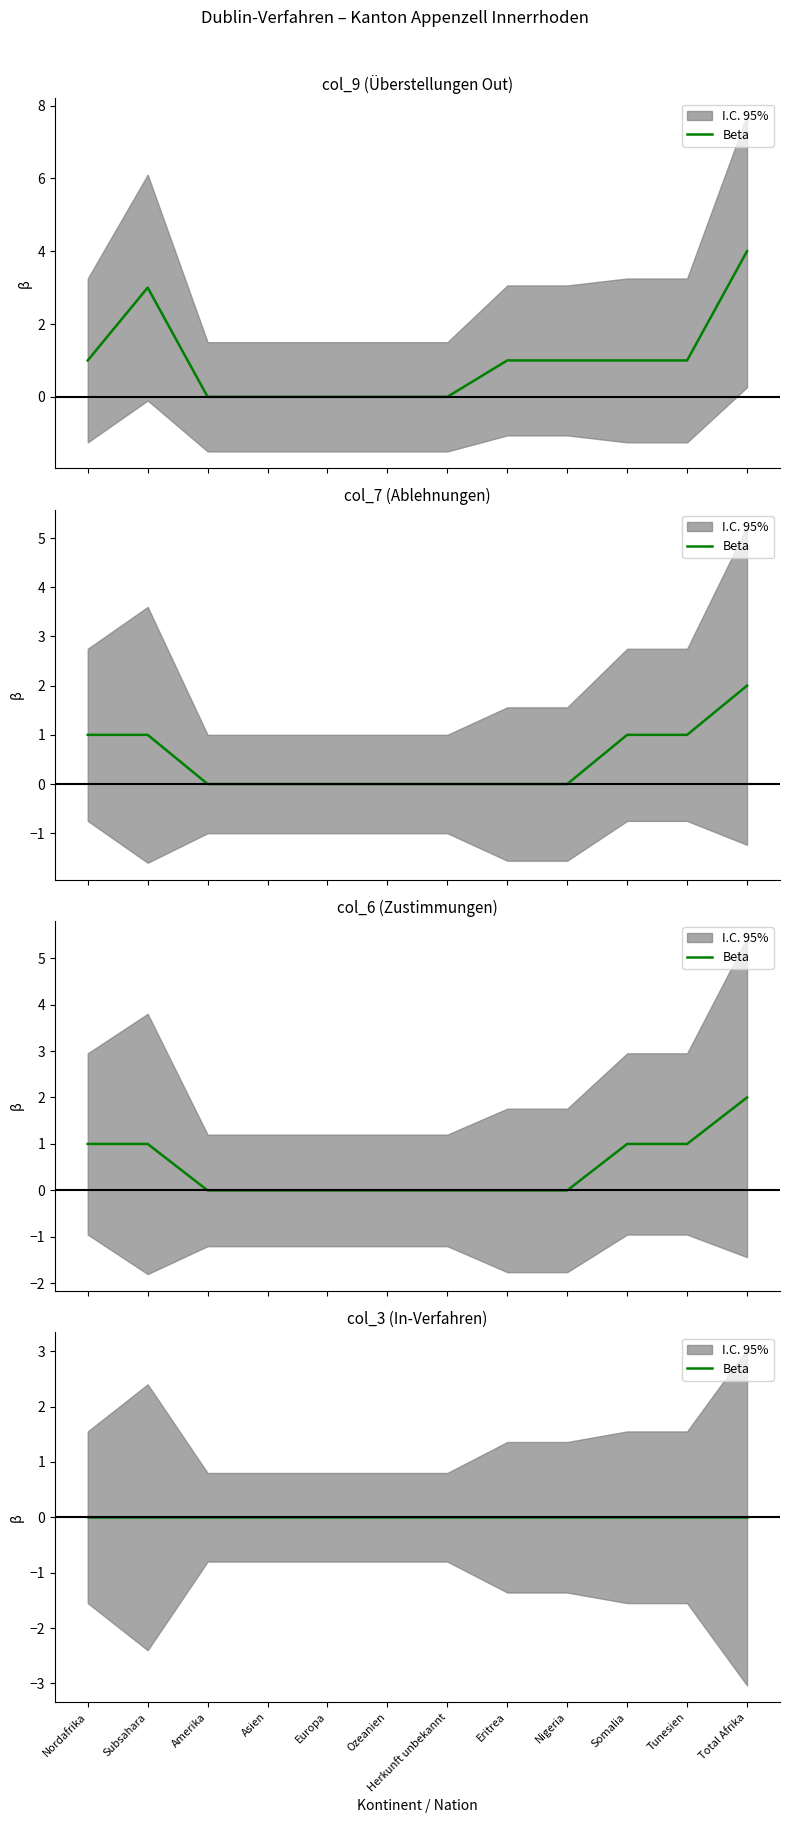

How many lines are shown in the chart?

3